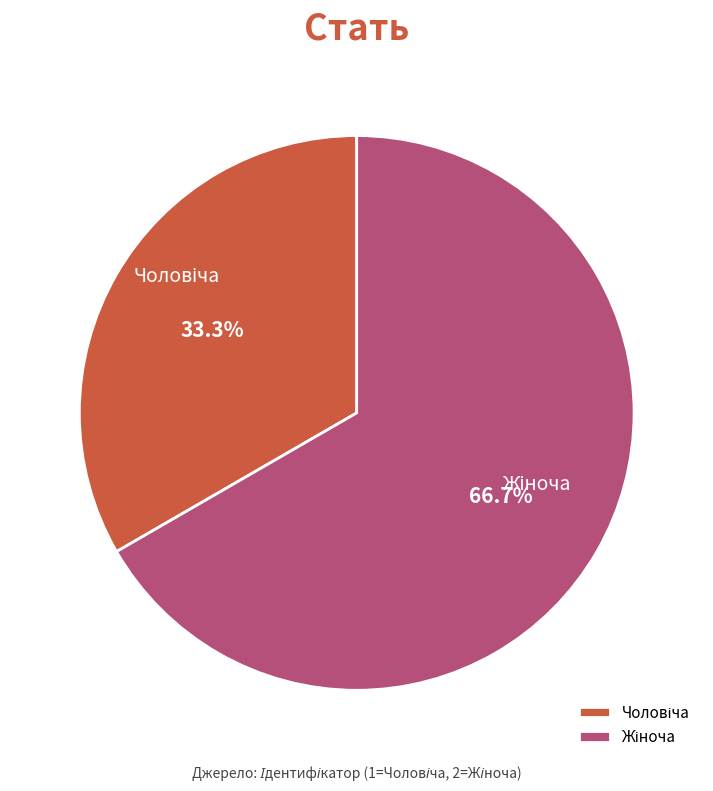

Does any single category account for the majority?

Yes